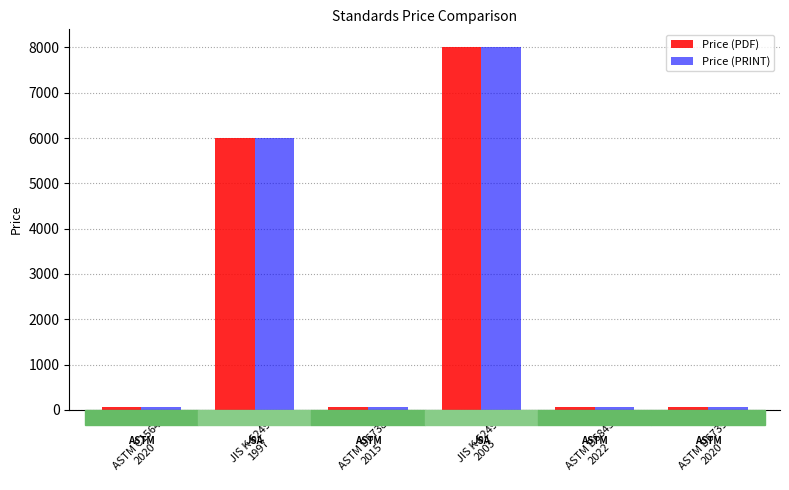

What is the label of the 6th bar from the left?

ASTM D6739
2020